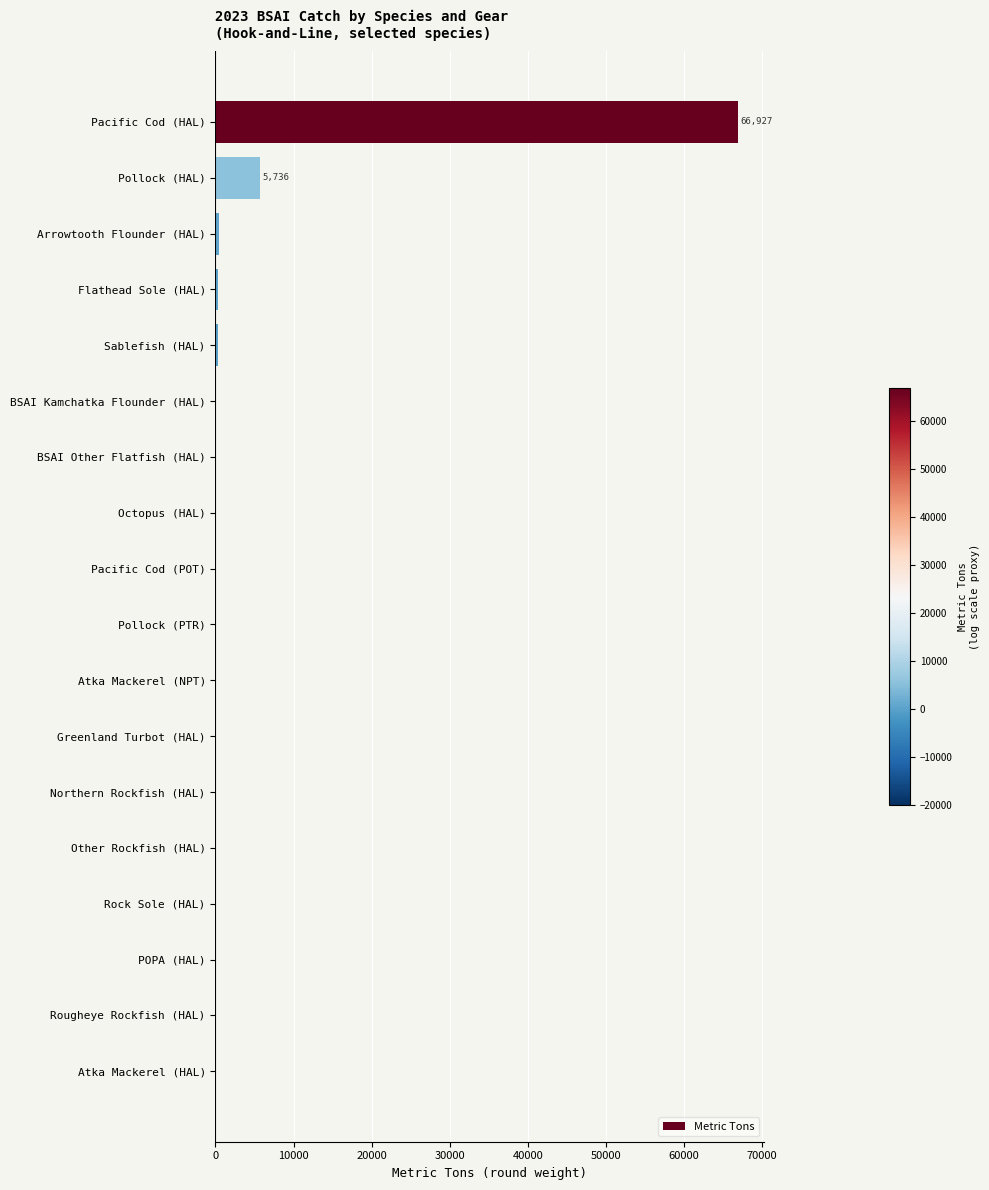

Where is the data nearest to the value 33463?

Pollock (HAL)